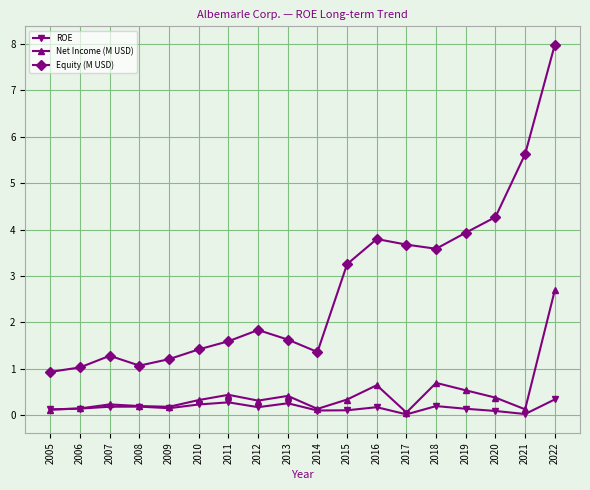

True or false: Net Income (M USD) has more than 1 interior local peaks.

True